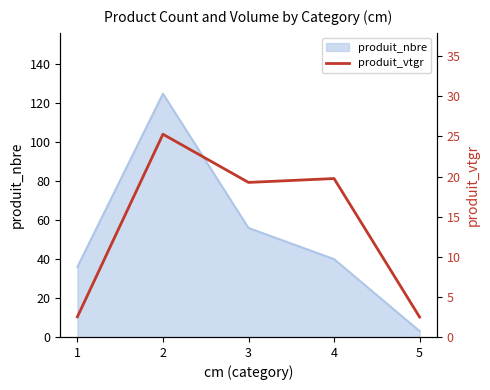

Is it true that produit_nbre equals 18 at 4?

False